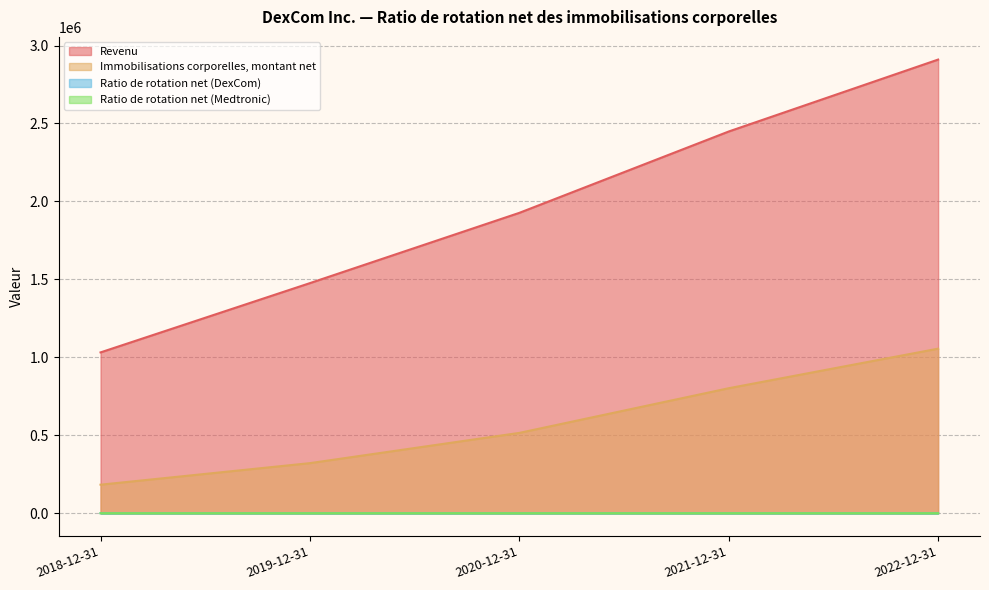

List the series in order of their peak value, highest first.

Revenu, Immobilisations corporelles, montant net, Ratio de rotation net (Medtronic), Ratio de rotation net (DexCom)